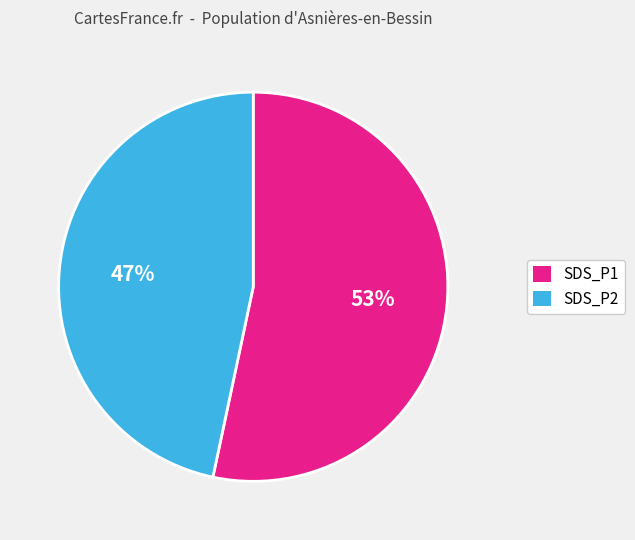

True or false: SDS_P1 accounts for 53% of the total.

True